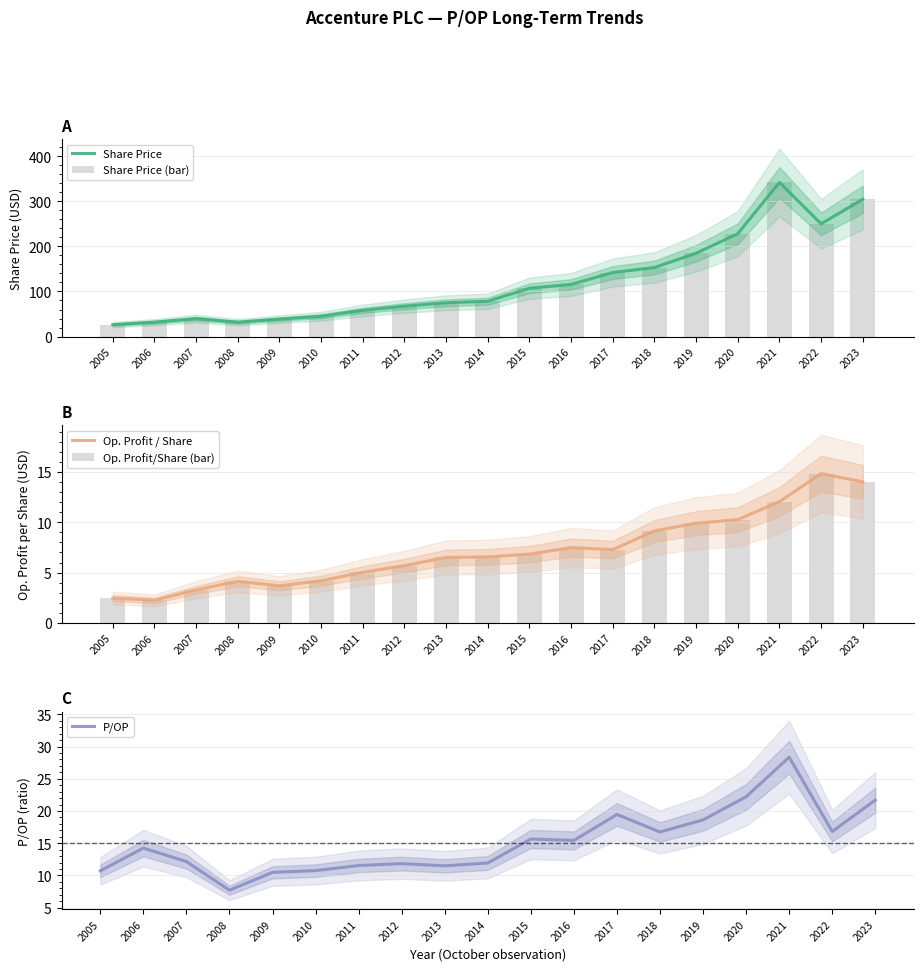

How many data points in Share Price (bar) are above 78?

10